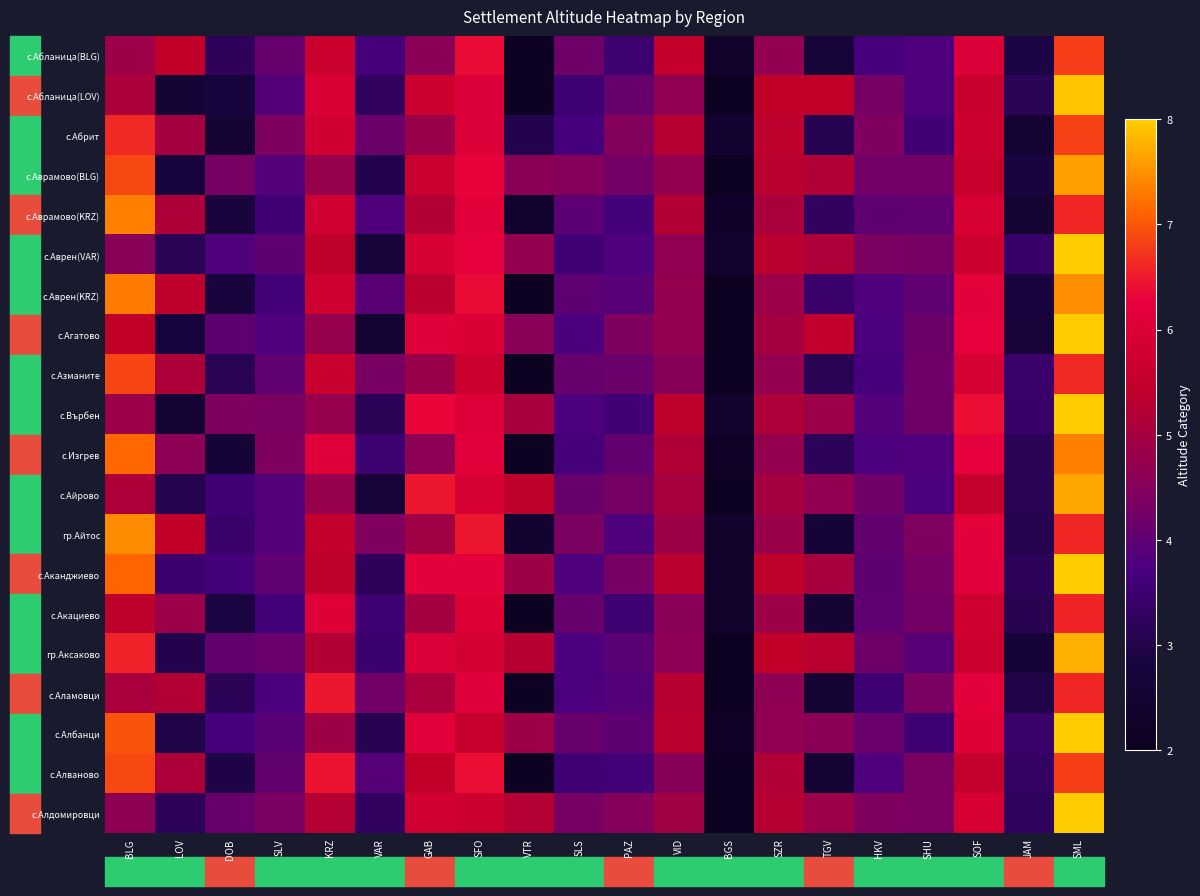

At how many categories does at least one series exceed 2?

20